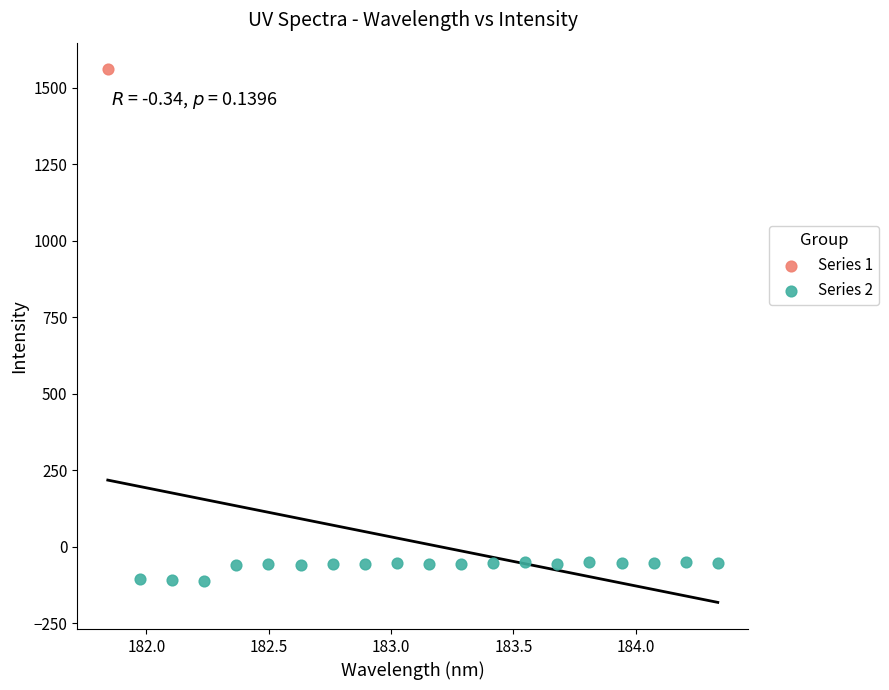

What are all the series names shown in the legend?

Series 1, Series 2